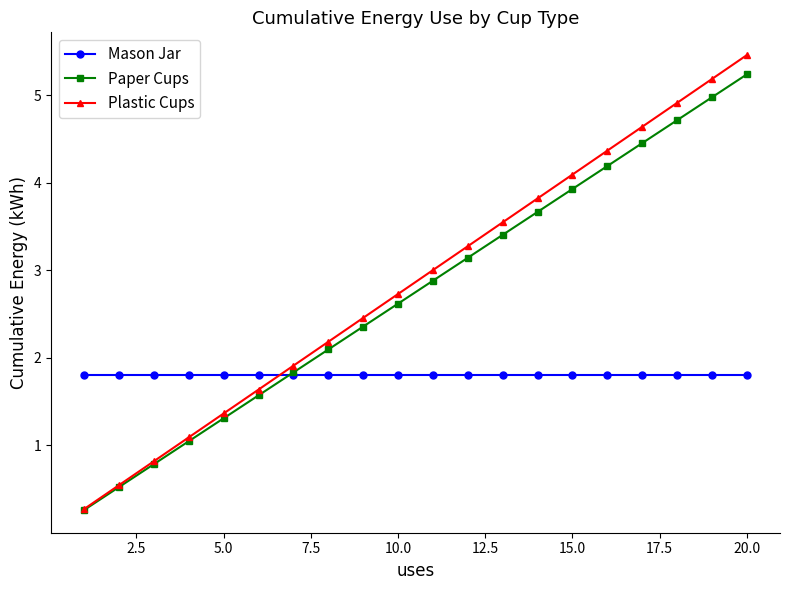

True or false: Plastic Cups has more than 1 points higher than both neighbors.

False